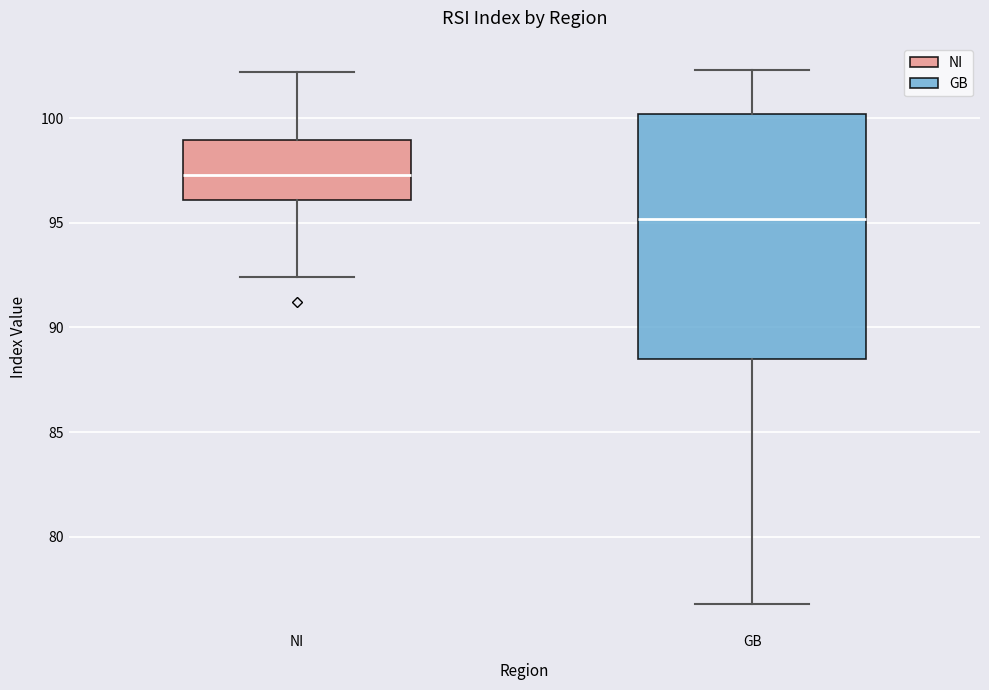

Which box's median line is the highest?

NI